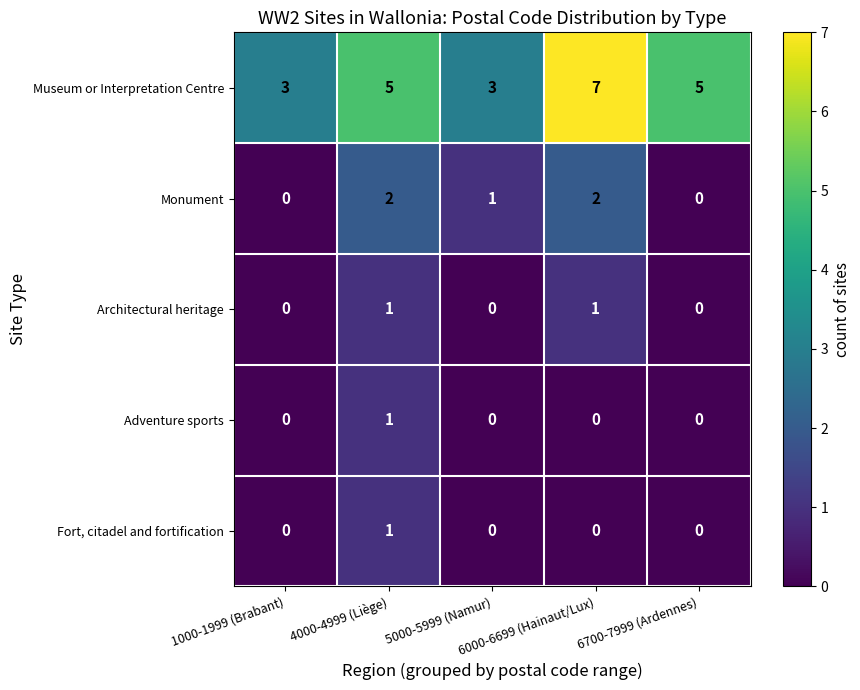

Which series has the widest spread of values?

Museum or Interpretation Centre